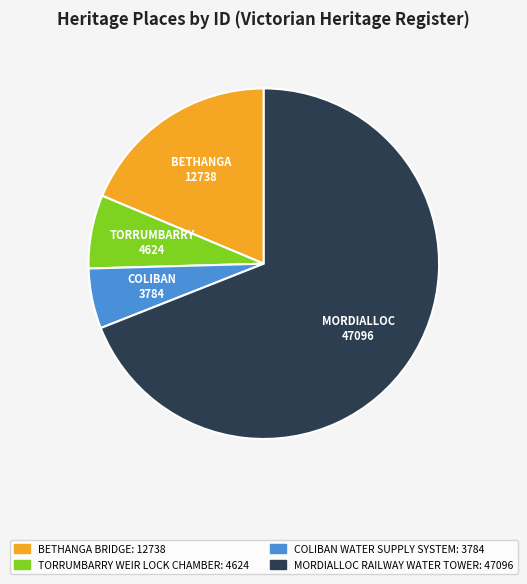

How many segments does this pie chart have?

4